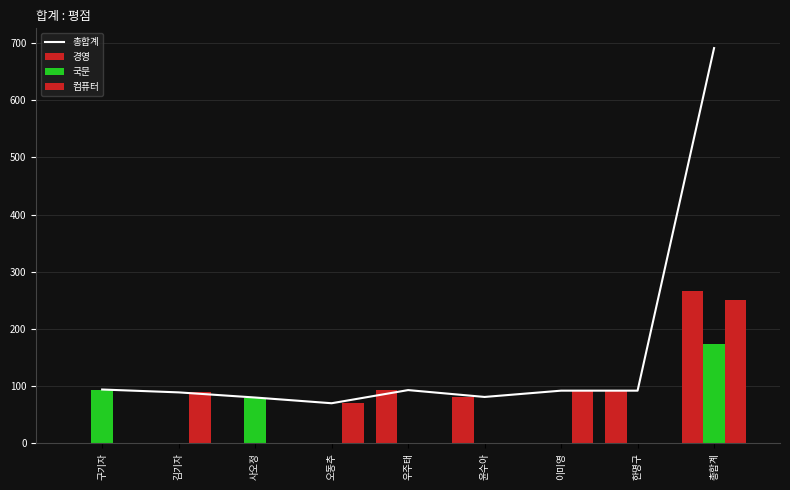

At which label is 총합계 closest to 380?

구기자